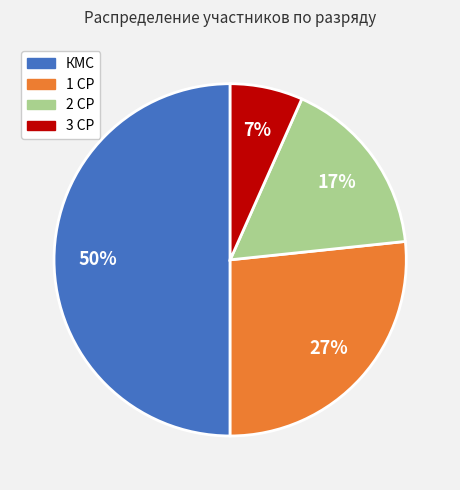

Is the sum of КМС and 3 СР greater than half?

Yes